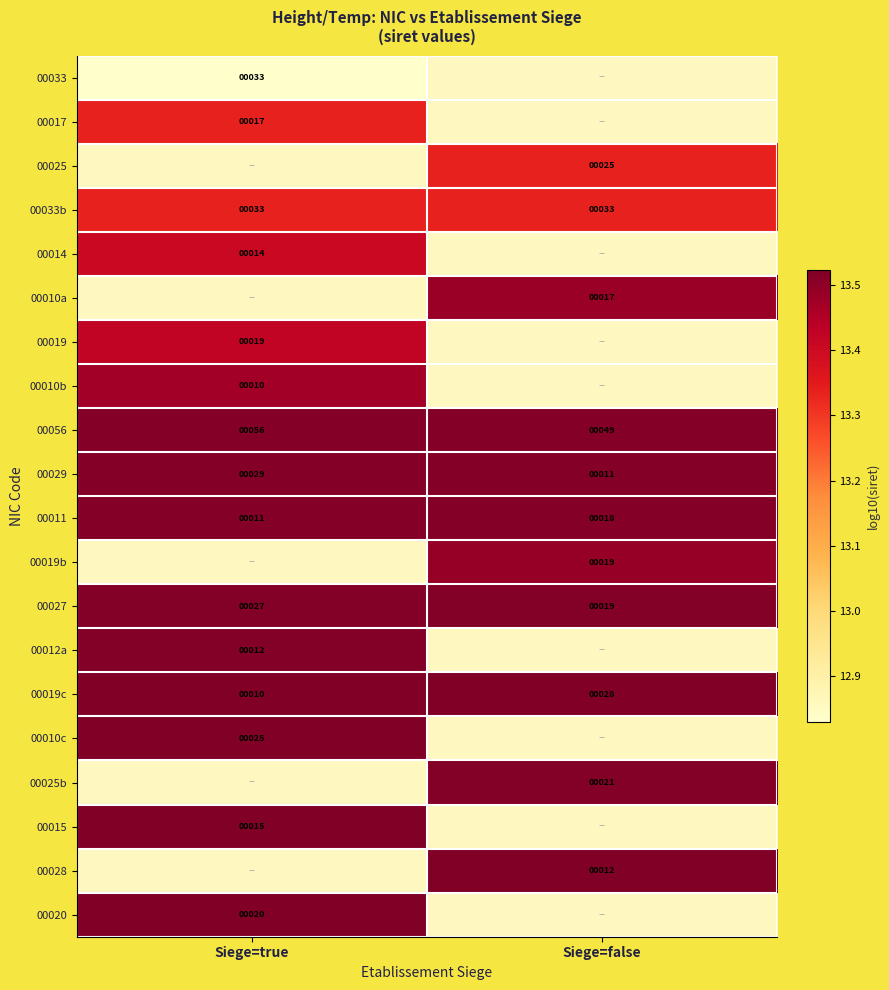

Is the value of 00029 at Siege=false greater than the value of 00012a at Siege=true?

No